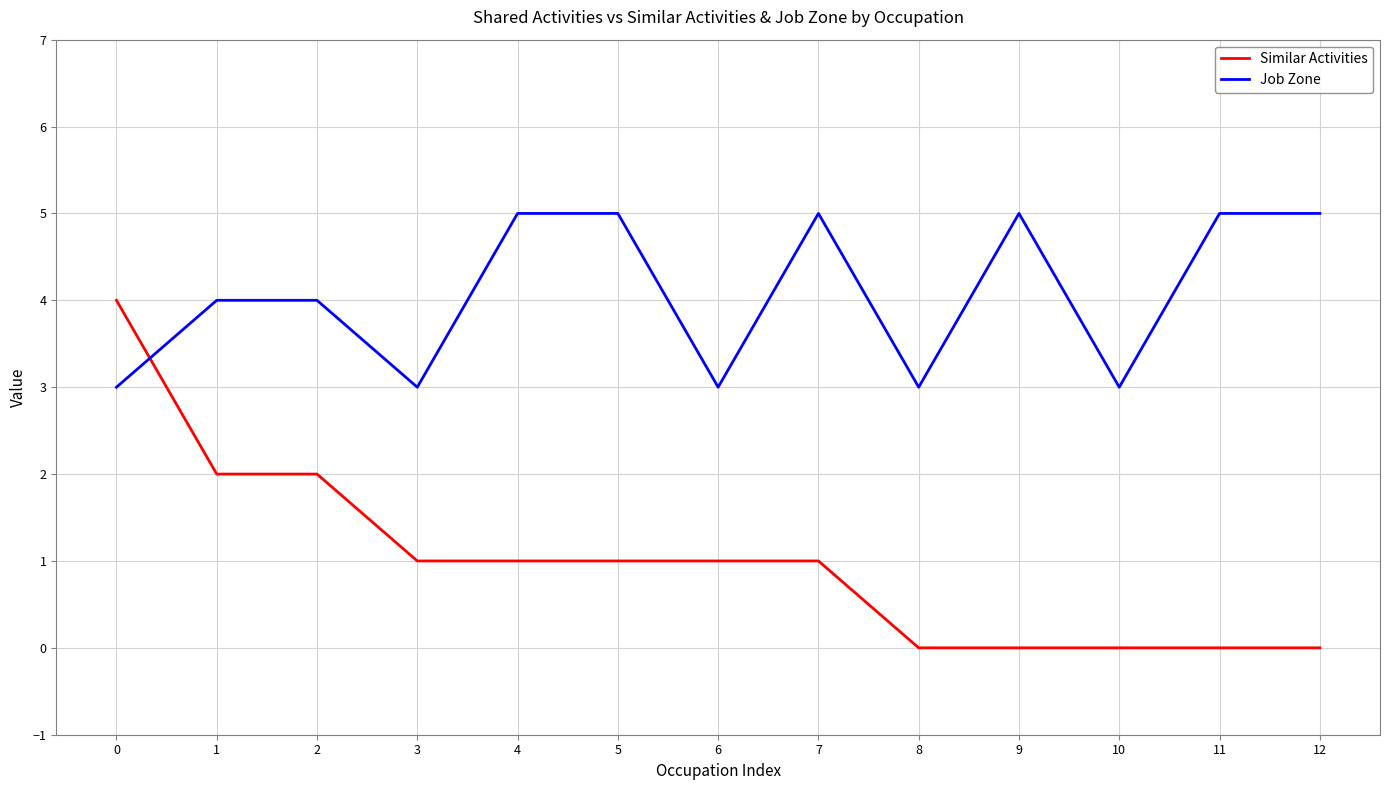

What is the approximate value of Similar Activities at 4?

1